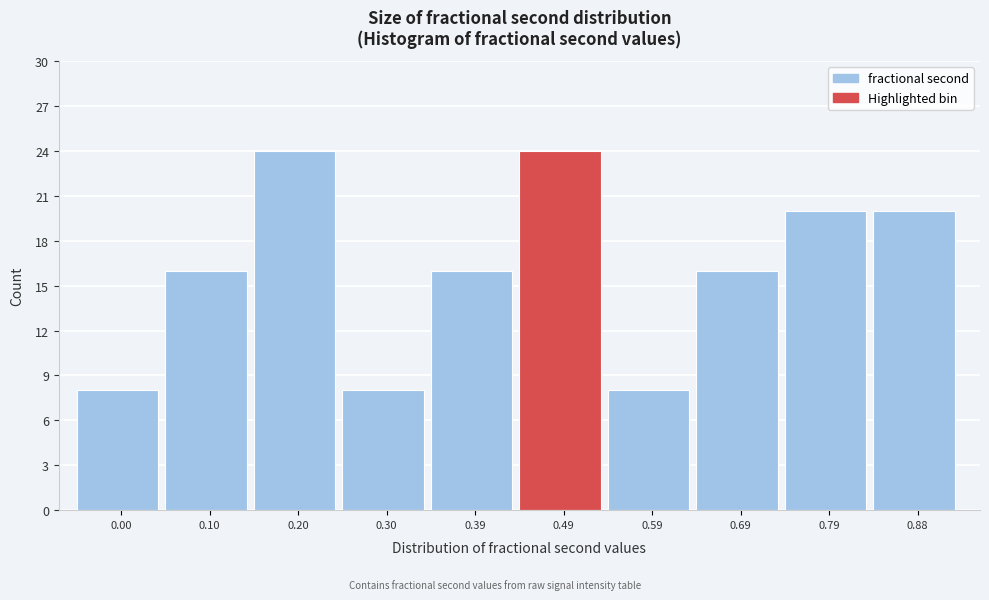

Reading left to right, what are all the values shown in this chart?

8	16	24	8	16	24	8	16	20	20